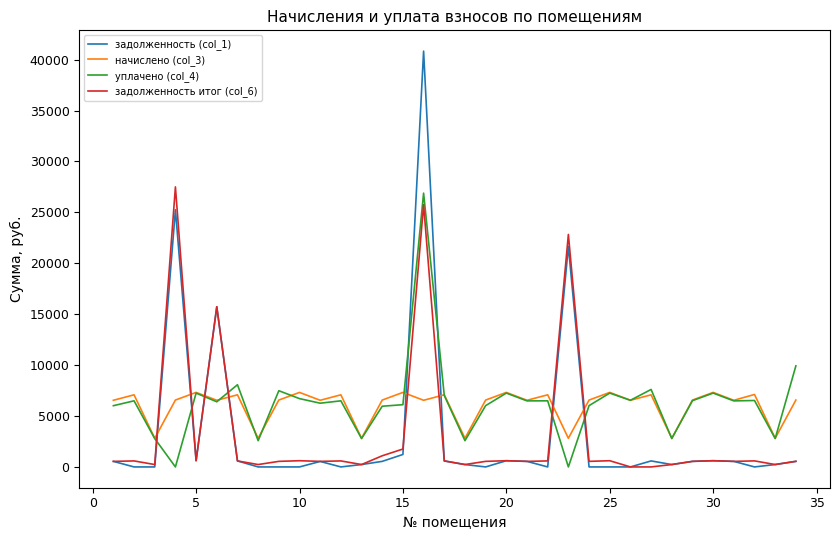

Which series has the largest range (max minus min)?

задолженность (col_1)